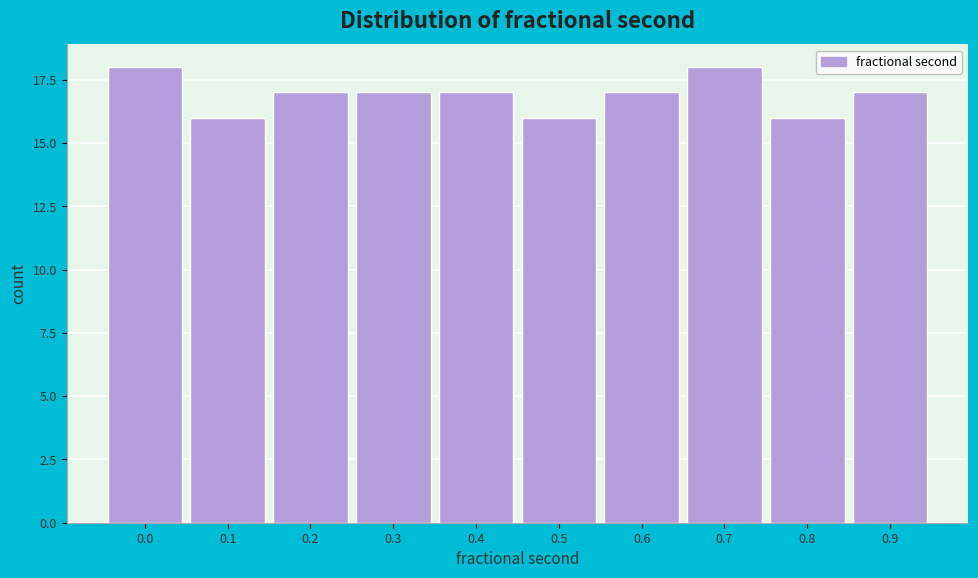

Reading right to left, extract all data points from this chart.

0.9=17	0.8=16	0.7=18	0.6=17	0.5=16	0.4=17	0.3=17	0.2=17	0.1=16	0.0=18